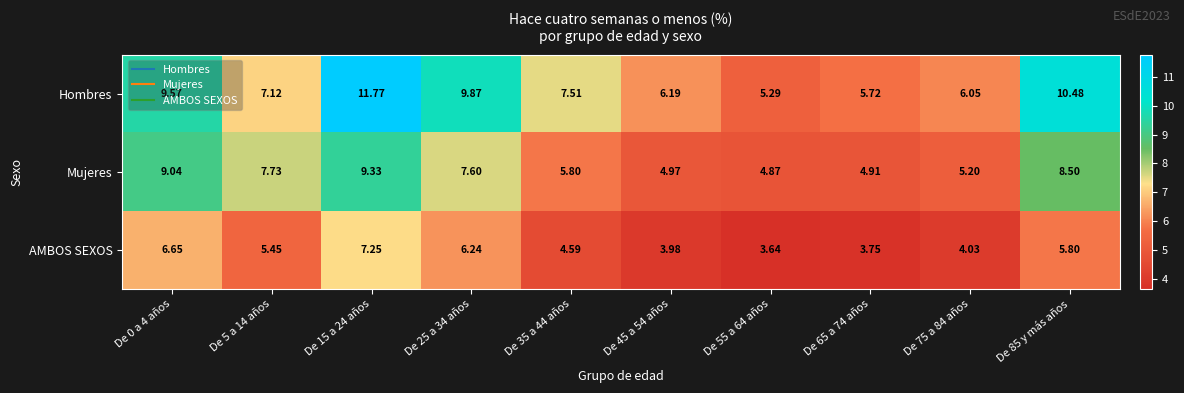

Rank the series at De 85 y más años from lowest to highest value.

AMBOS SEXOS, Mujeres, Hombres